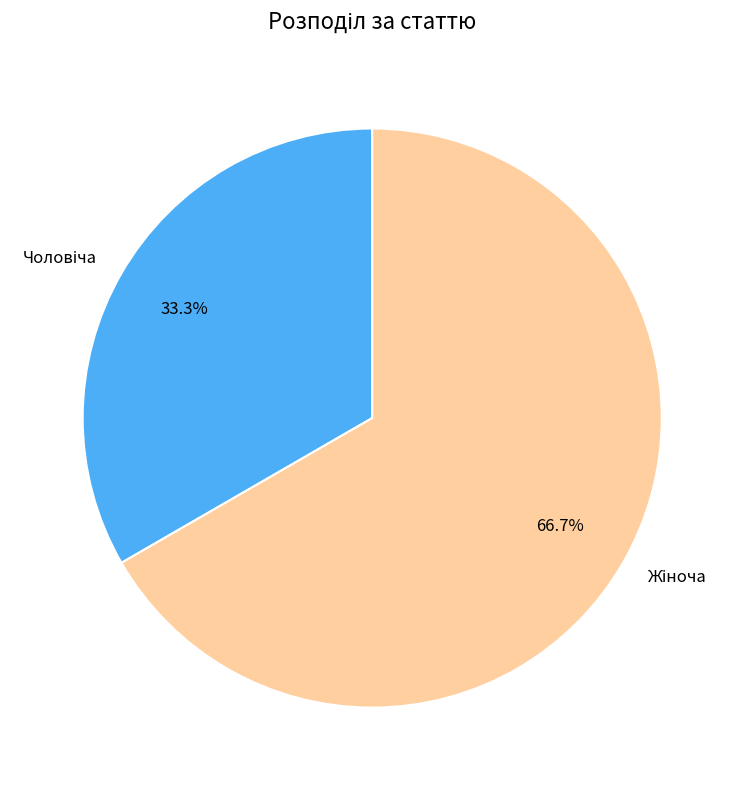

Is there any slice that represents more than half of the pie?

Yes